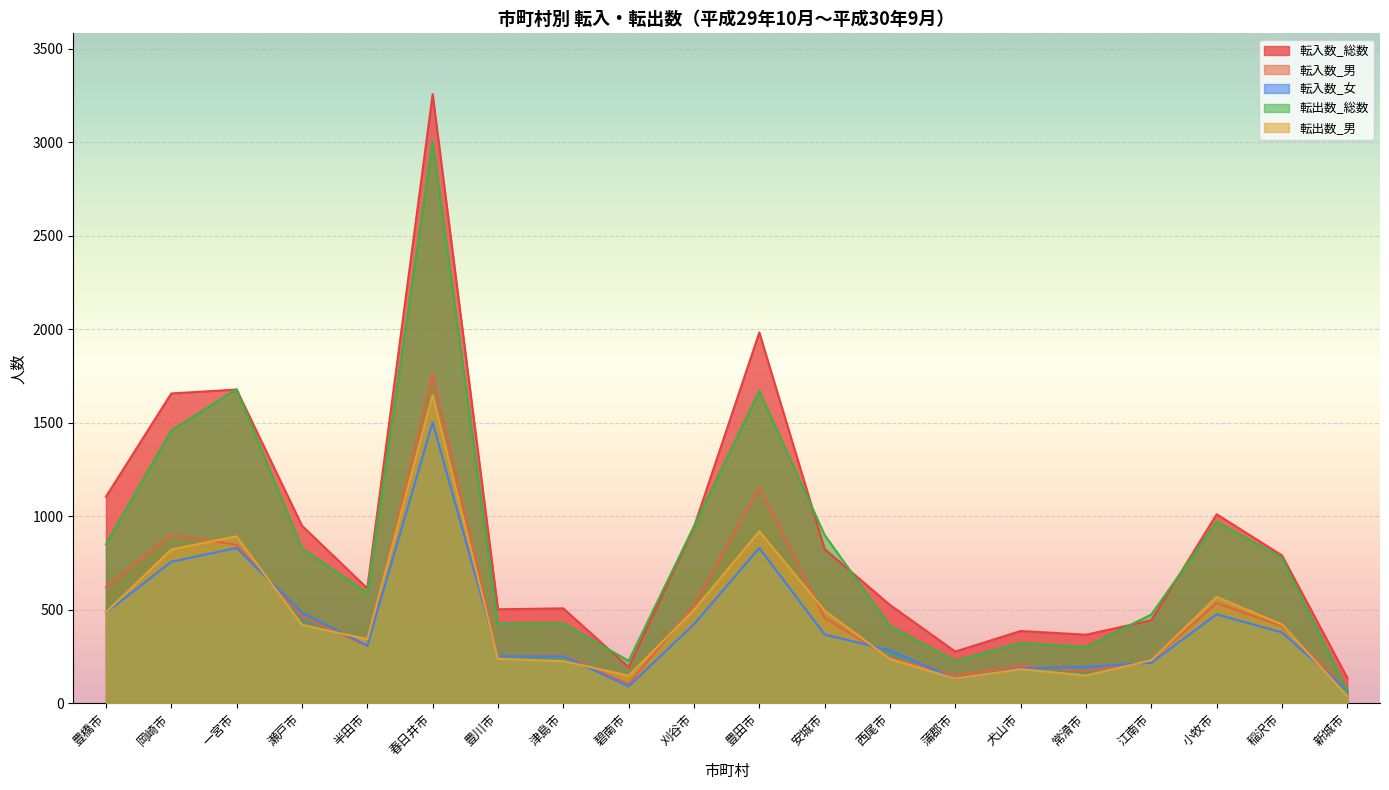

True or false: 転出数_男 and 転出数_総数 cross at least once.

False